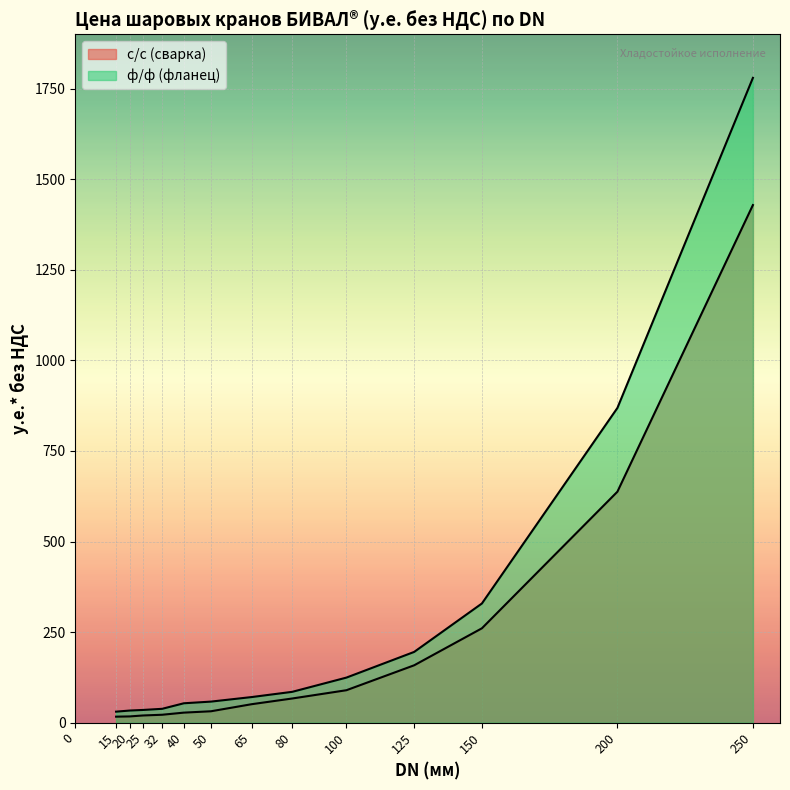

At which label does с/с (сварка) first exceed 50?

65